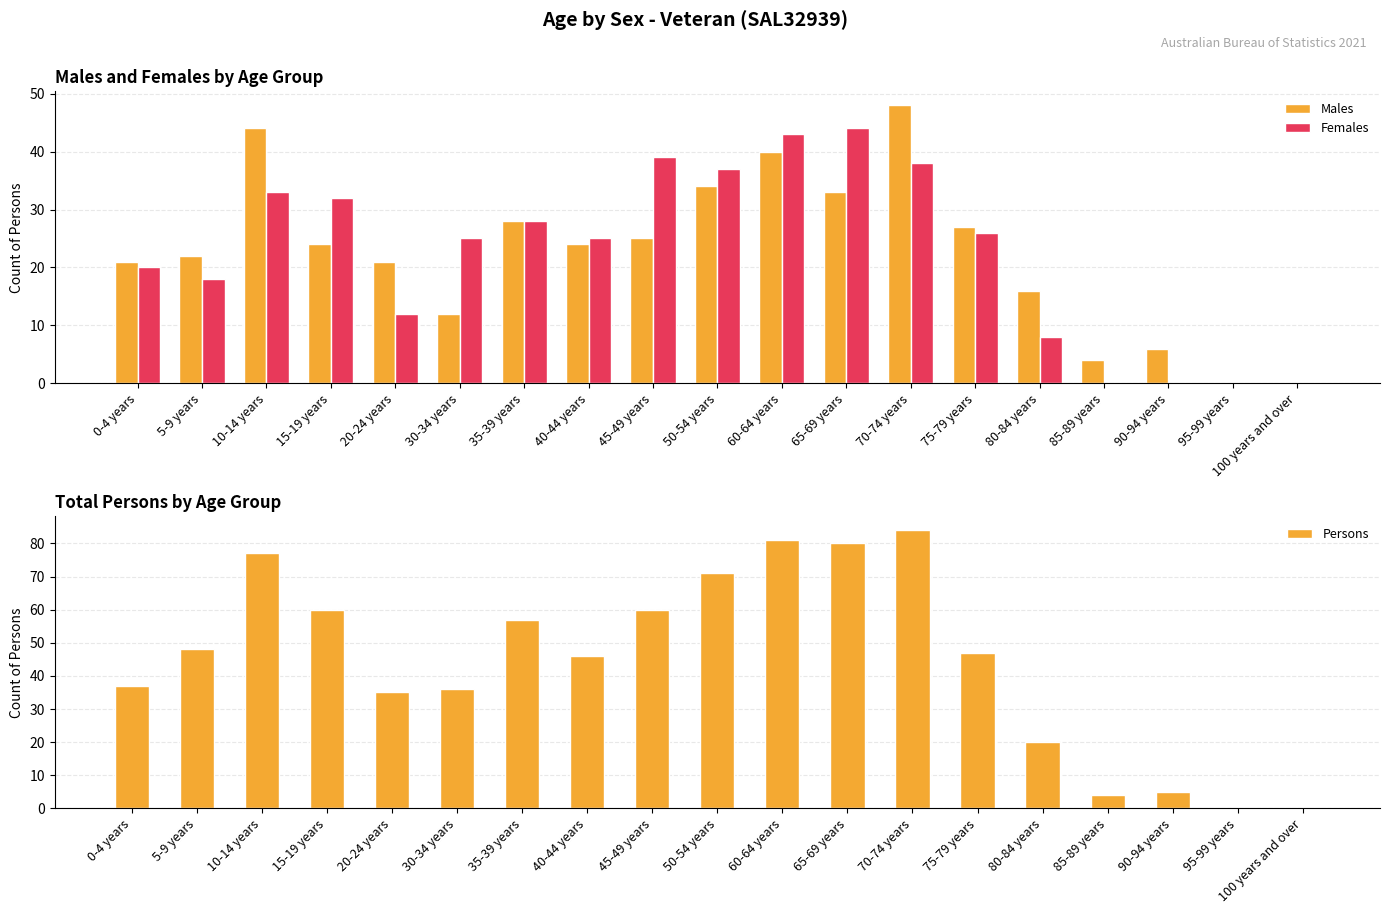

True or false: Females has a value of 32 at 15-19 years.

True